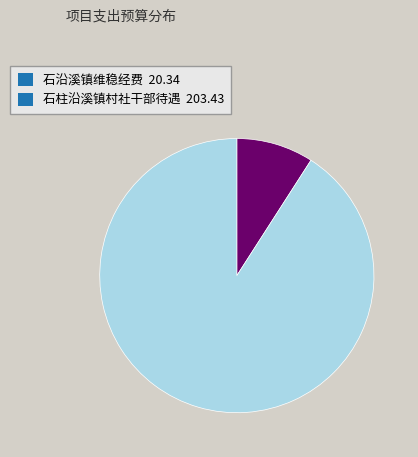

Which has a higher value, 石沿溪镇维稳经费 20.34 or 石柱沿溪镇村社干部待遇 203.43?

石柱沿溪镇村社干部待遇 203.43